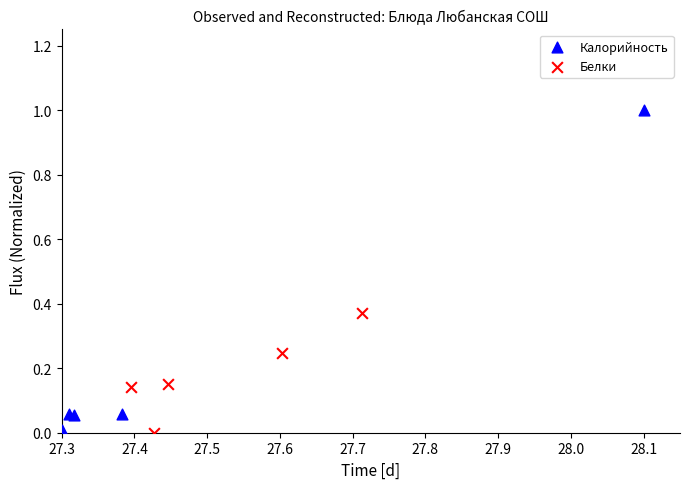

What are all the series names shown in the legend?

Калорийность, Белки